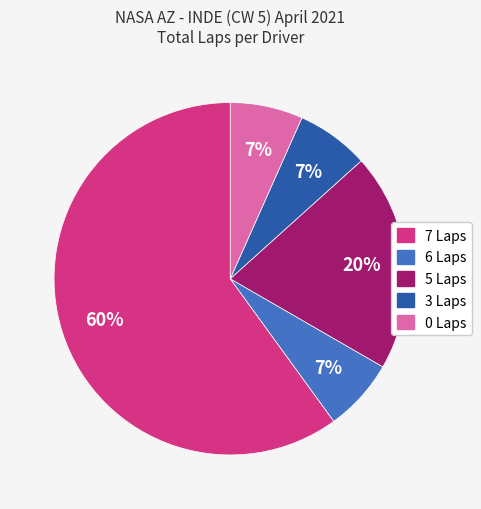

Is there any slice that represents more than half of the pie?

Yes